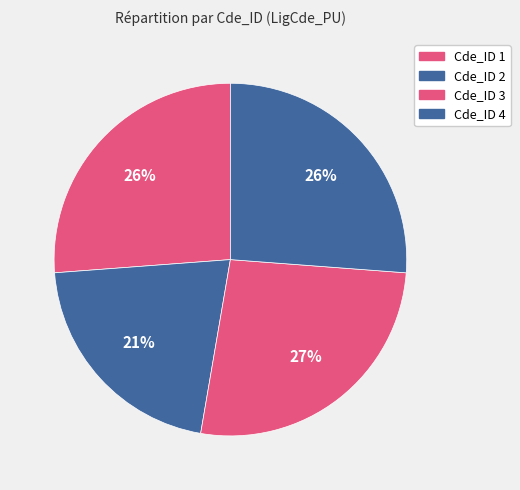

How many segments does this pie chart have?

4